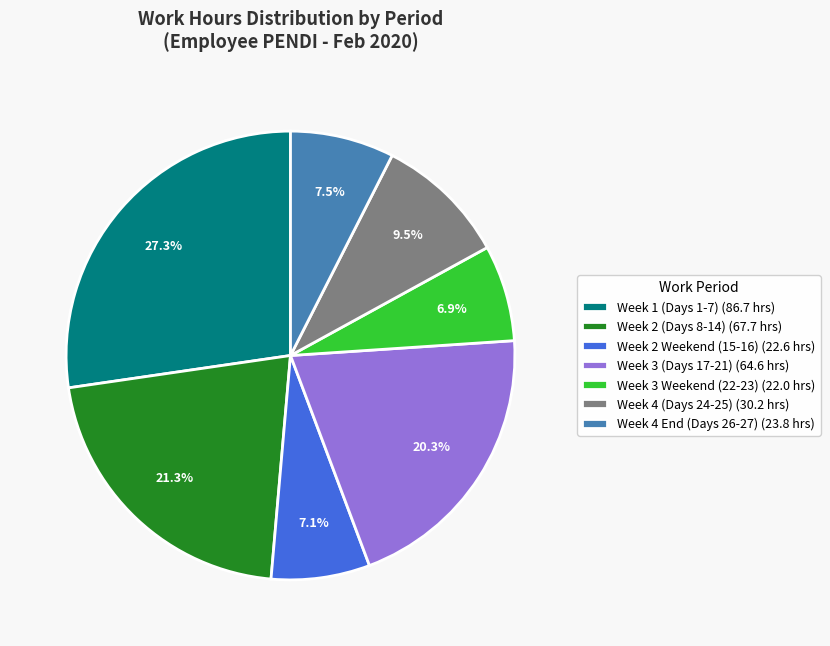

Which has a higher value, Week 4 (Days 24-25) (30.2 hrs) or Week 3 Weekend (22-23) (22.0 hrs)?

Week 4 (Days 24-25) (30.2 hrs)